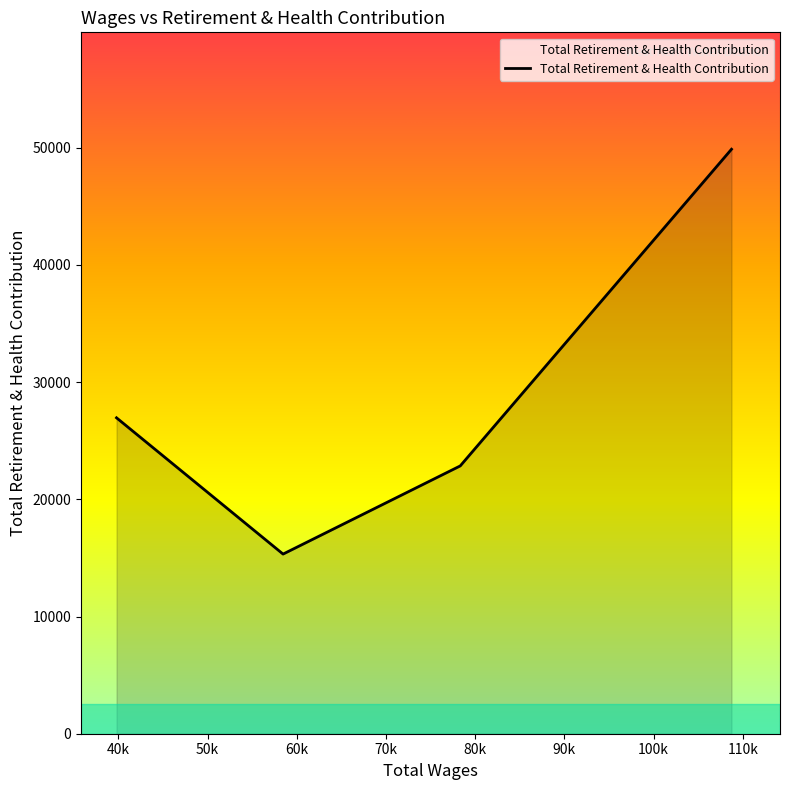

How many interior local valleys (lower than both neighbors) does the data have?

1